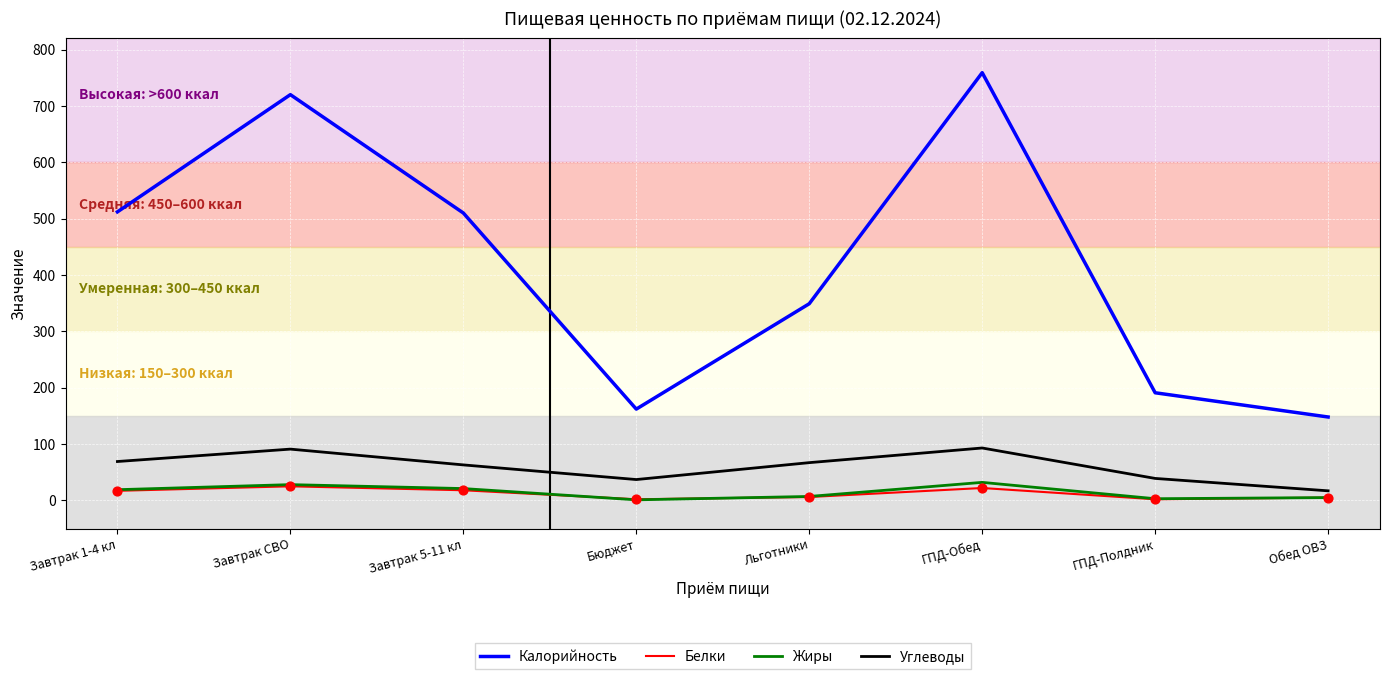

What are all the series names shown in the legend?

Калорийность, Белки, Жиры, Углеводы